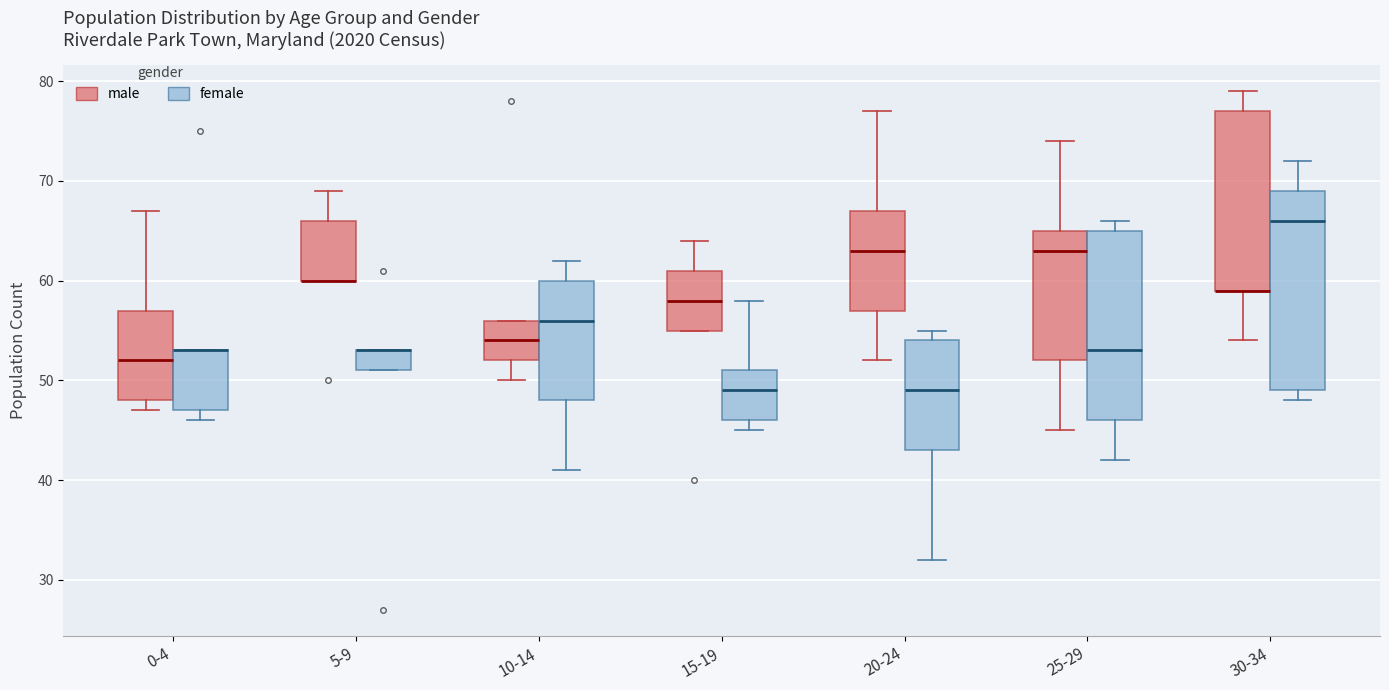

Where is the upper edge of the box for 30-34 (male) on the y-axis? The values are not printed on the chart, so give them approximately, as read against the axis.

77